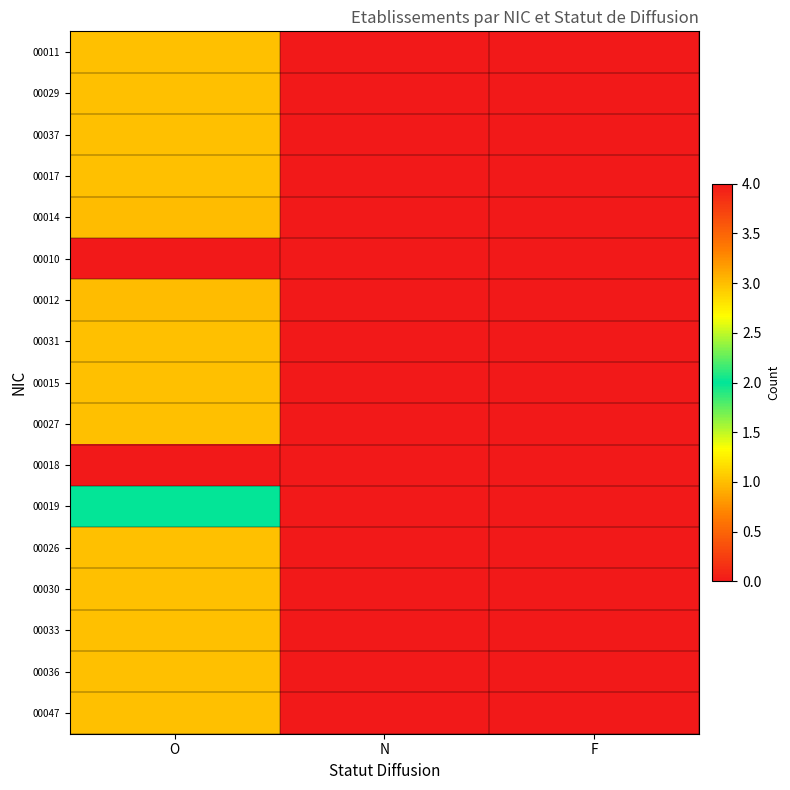

List the series in order of their peak value, lowest first.

00011, 00029, 00037, 00017, 00031, 00015, 00027, 00026, 00030, 00033, 00036, 00047, 00019, 00014, 00012, 00010, 00018